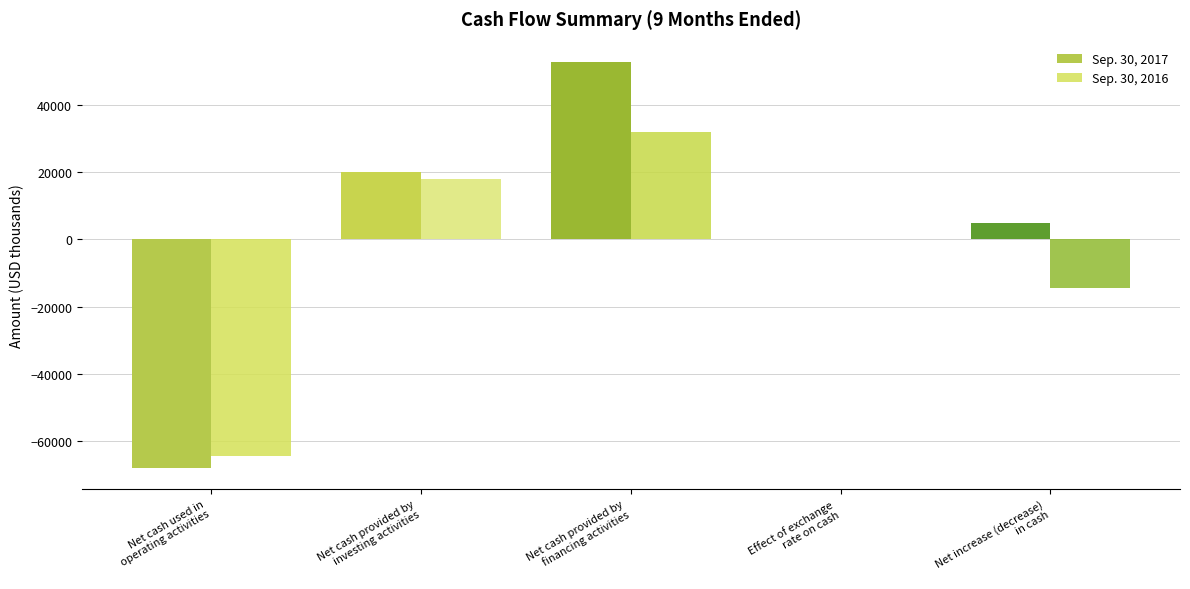

Where is Sep. 30, 2016 nearest to the value -16239?

Net increase (decrease)
in cash